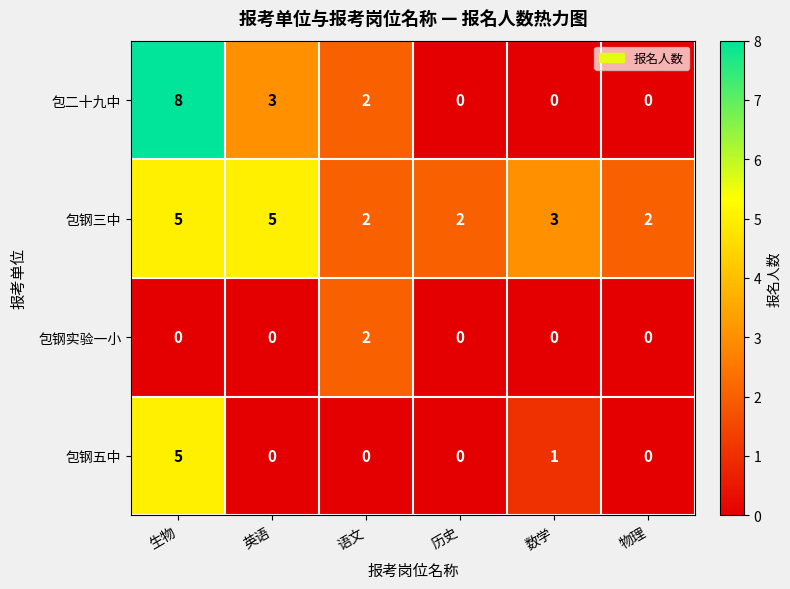

What is the difference between the second highest and second lowest values in the 包二十九中 series?

3